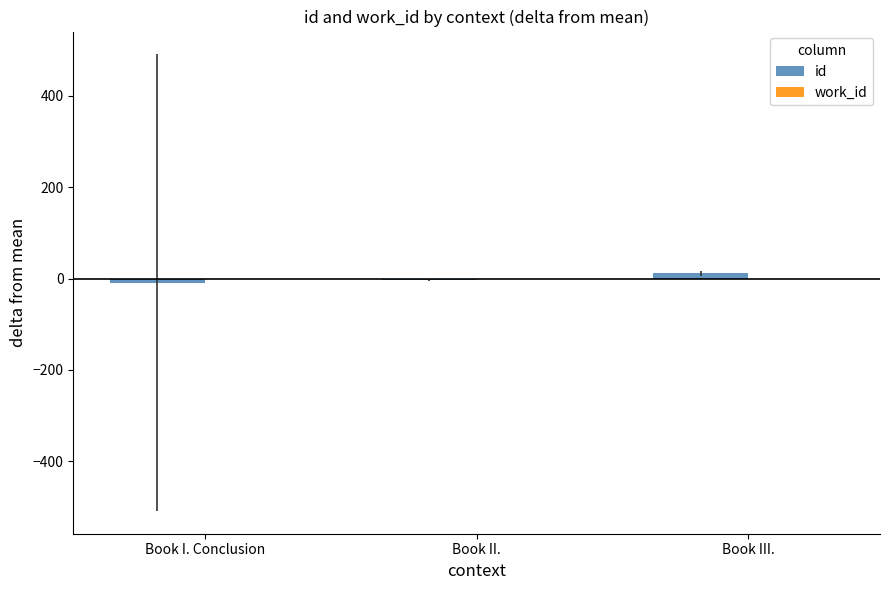

How many data points are above -2?

1